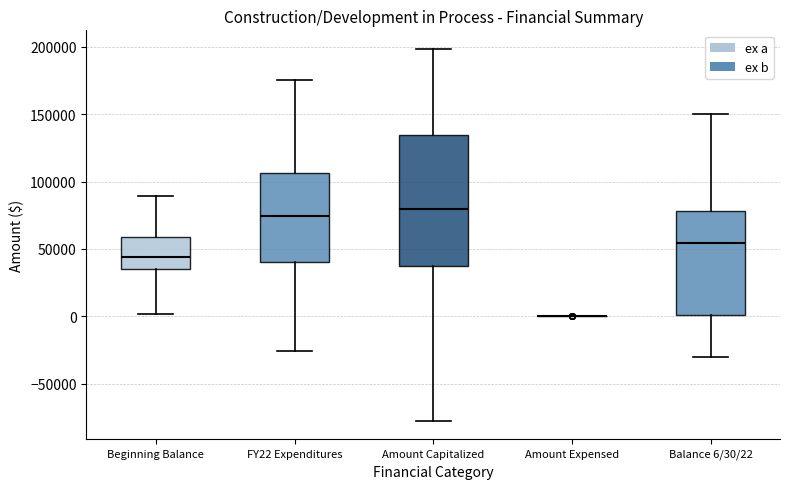

Comparing the boxes themselves (not the whiskers), which one is the tallest?

Amount Capitalized